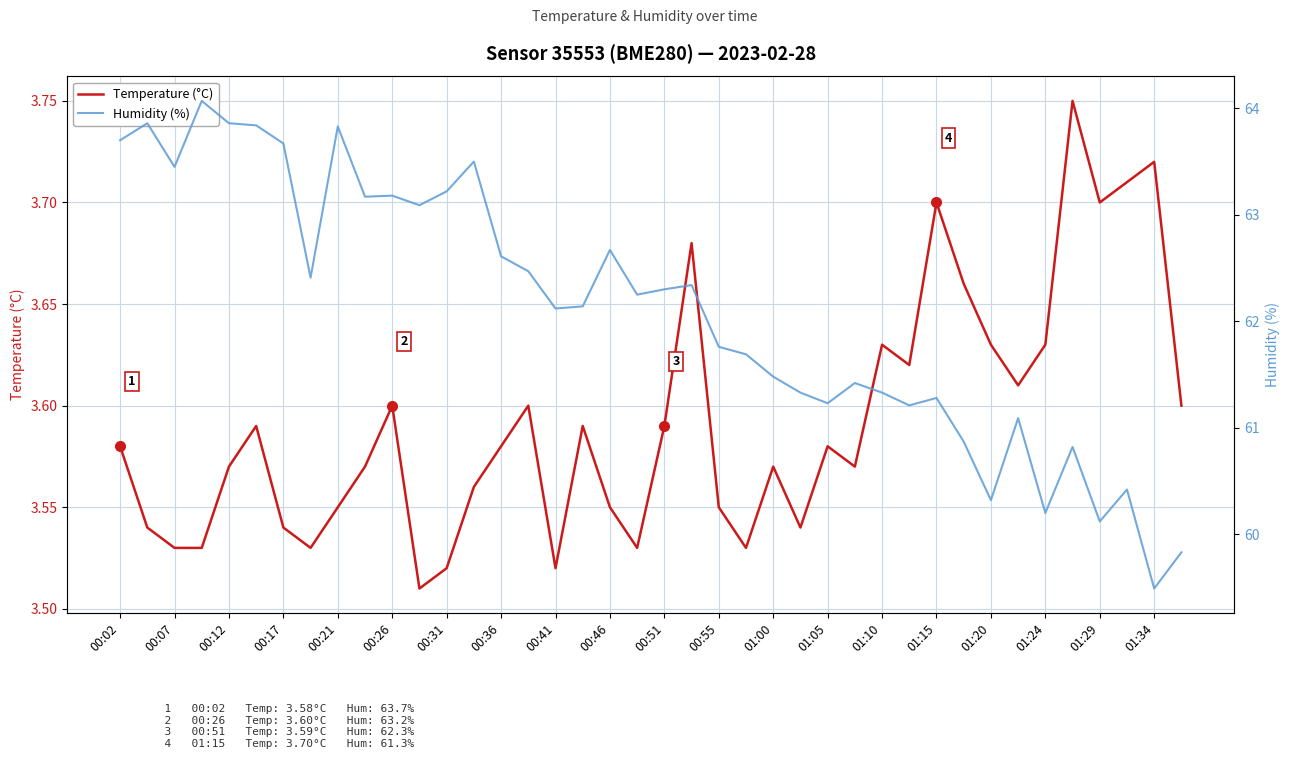

Reading left to right, extract all data points from this chart.

Temperature (°C): 3.6	3.5	3.5	3.5	3.6	3.6	3.5	3.5	3.5	3.6	3.6	3.5	3.5	3.6	3.6	3.6	3.5	3.6	3.5	3.5	3.6	3.7	3.5	3.5	3.6	3.5	3.6	3.6	3.6	3.6	3.7	3.7	3.6	3.6	3.6	3.8	3.7	3.7	3.7	3.6
Humidity (%): 63.7	63.9	63.5	64.1	63.9	63.8	63.7	62.4	63.8	63.2	63.2	63.1	63.2	63.5	62.6	62.5	62.1	62.1	62.7	62.2	62.3	62.3	61.8	61.7	61.5	61.3	61.2	61.4	61.3	61.2	61.3	60.9	60.3	61.1	60.2	60.8	60.1	60.4	59.5	59.8